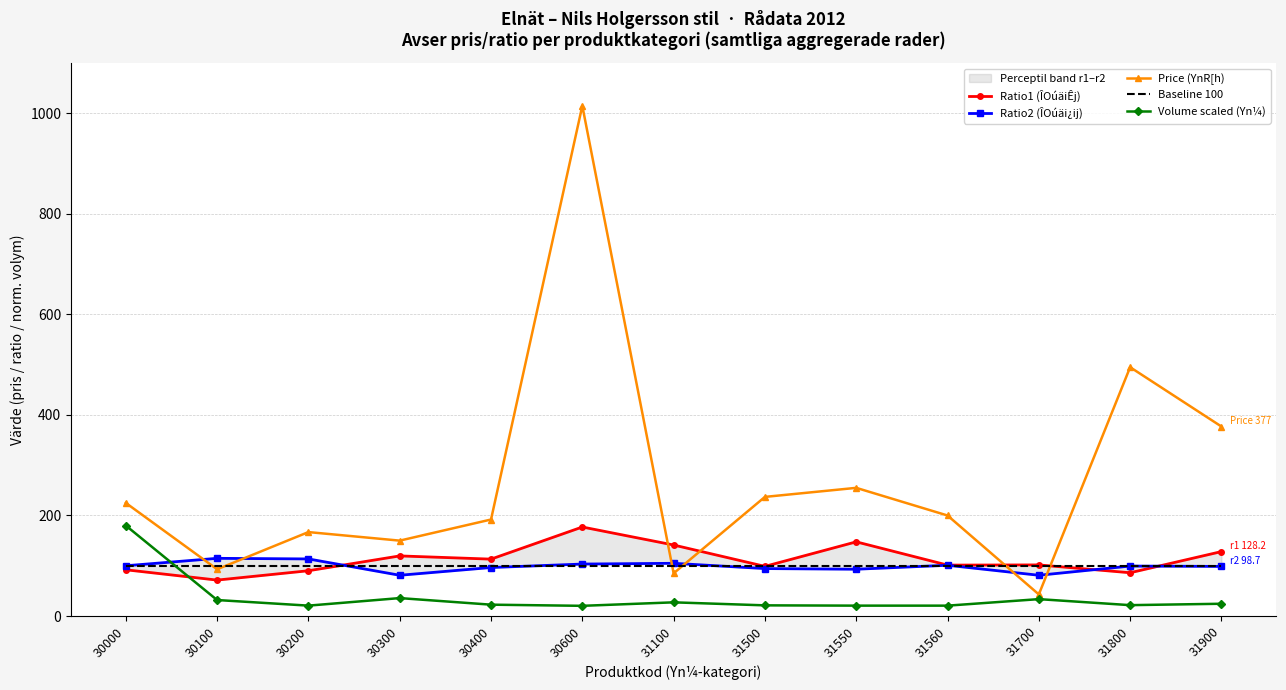

How many lines are shown in the chart?

5